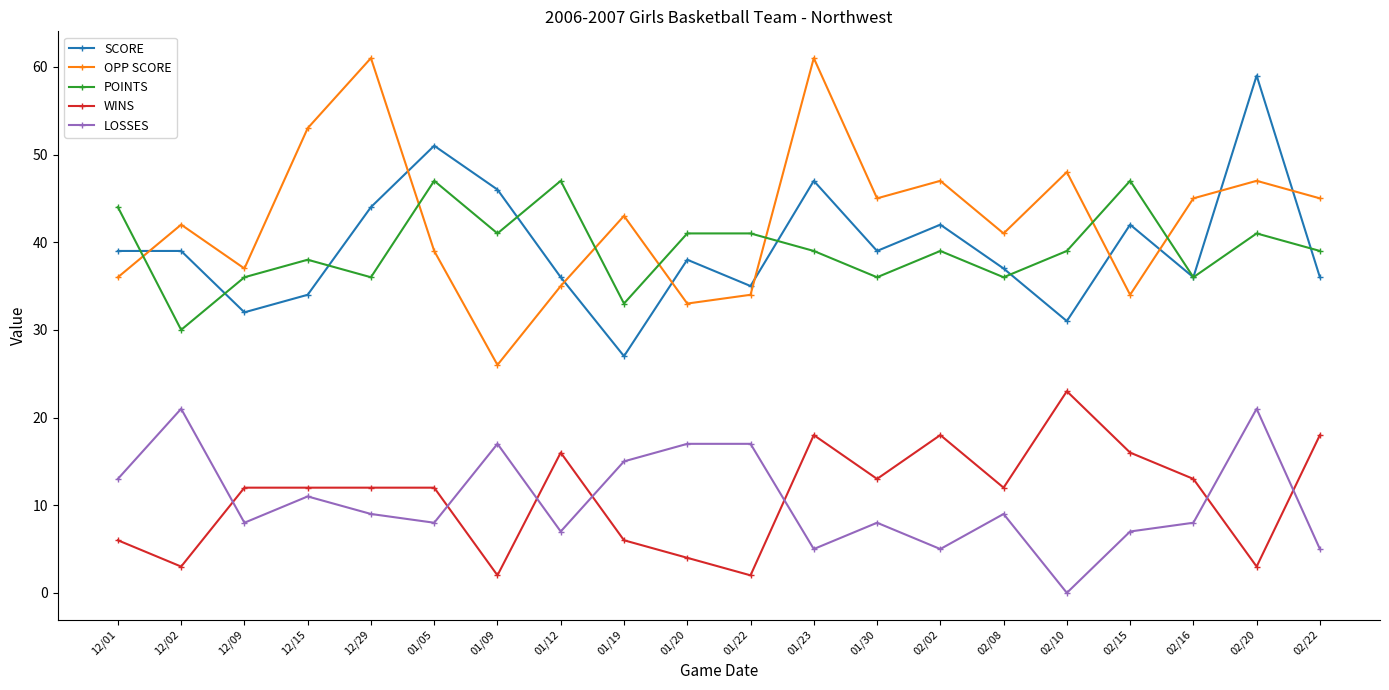

True or false: POINTS has more than 1 interior local peaks.

True